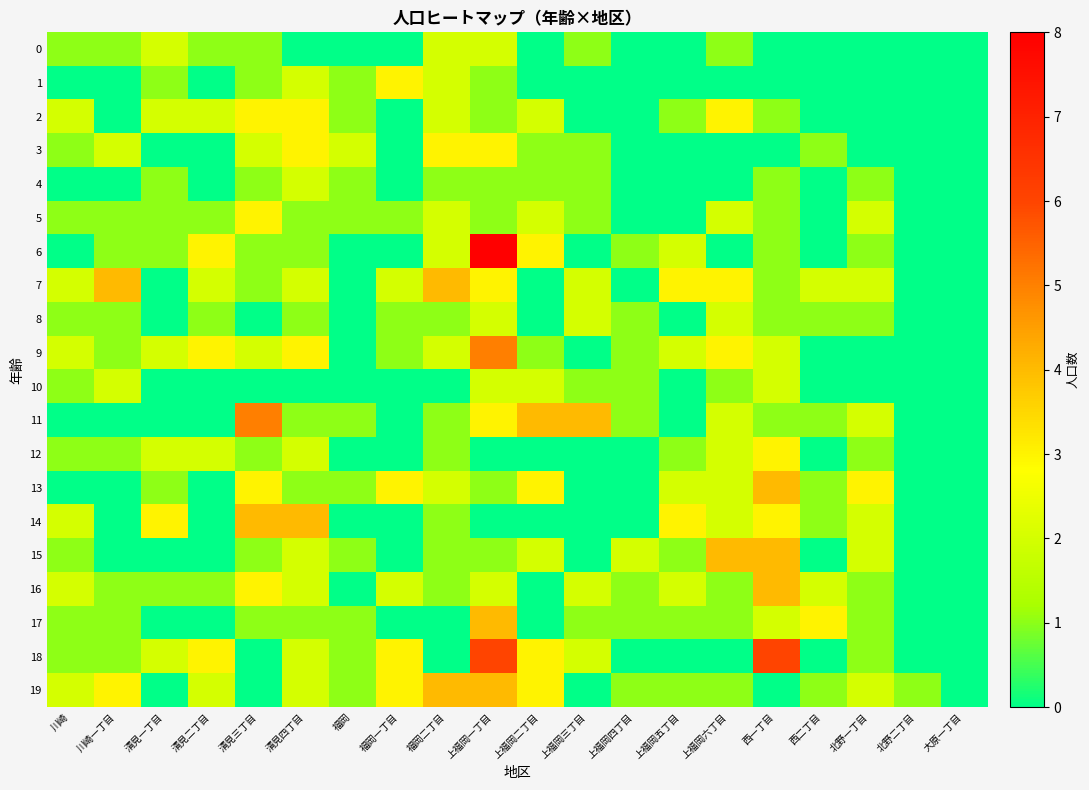

Which has a higher value, 福岡 or 福岡一丁目?

福岡